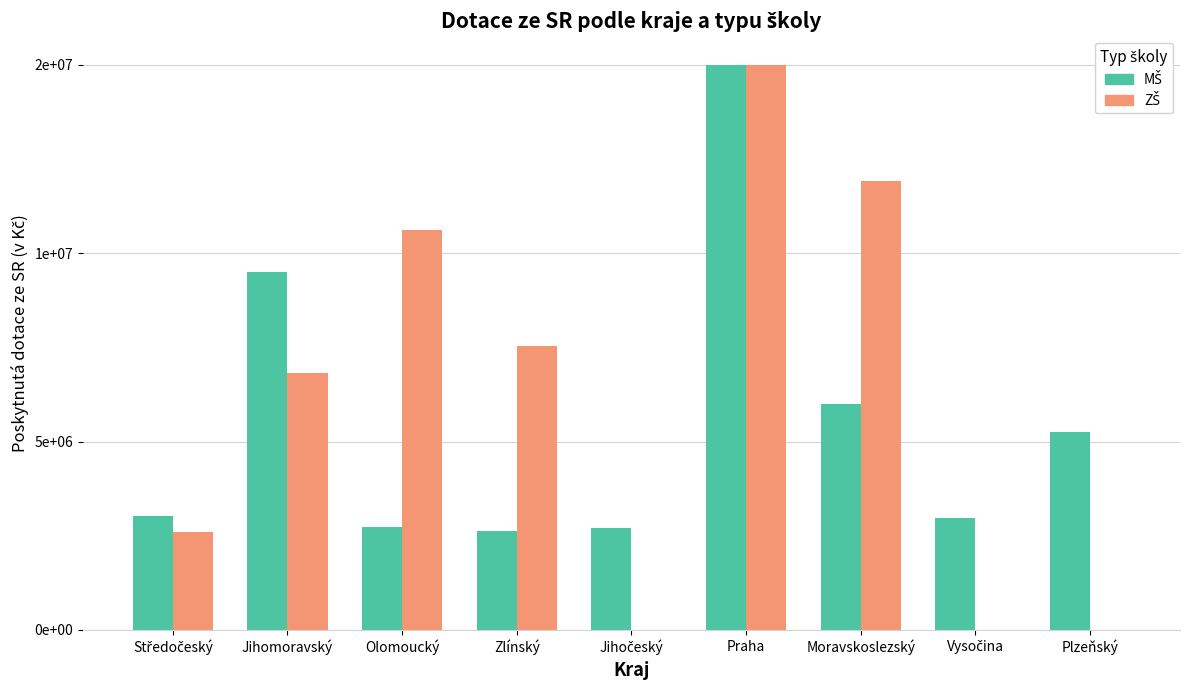

Which series has the largest range (max minus min)?

ZŠ